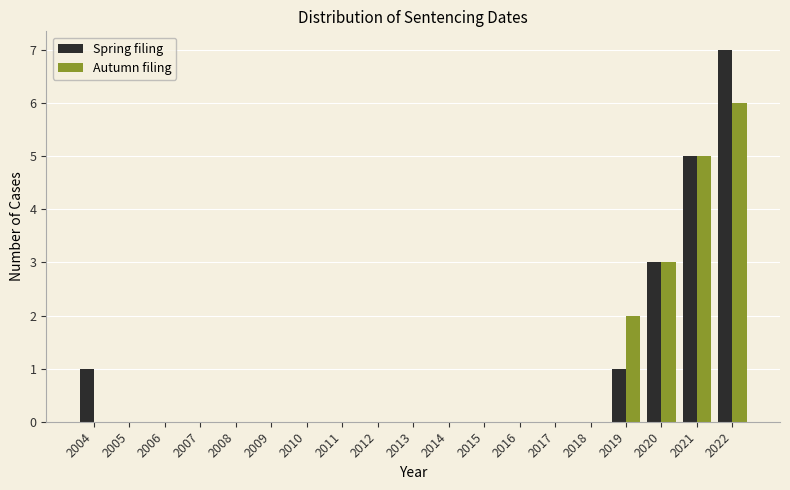

The value of Autumn filing at 2005 is 0. True or false?

True